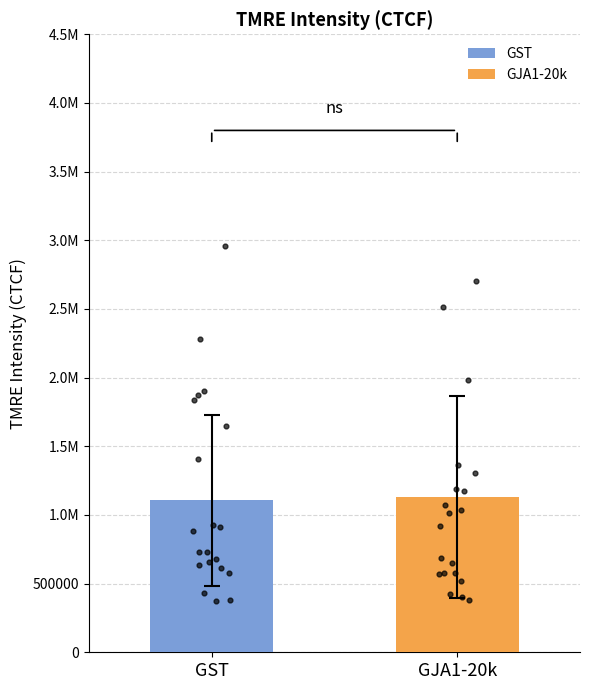

Which series has the widest spread of Y values?

GST